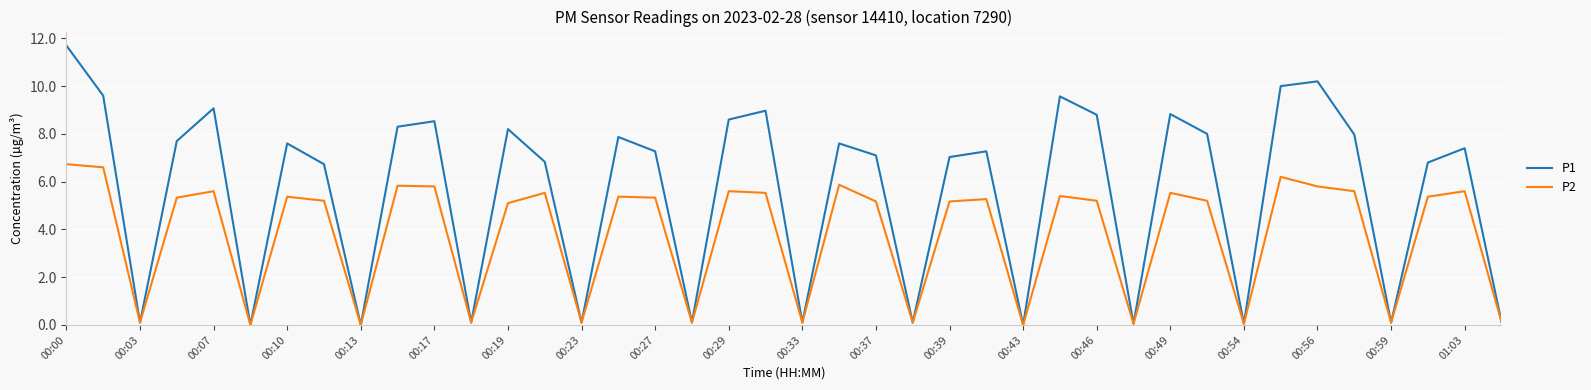

List the series in order of their overall mean, highest first.

P1, P2